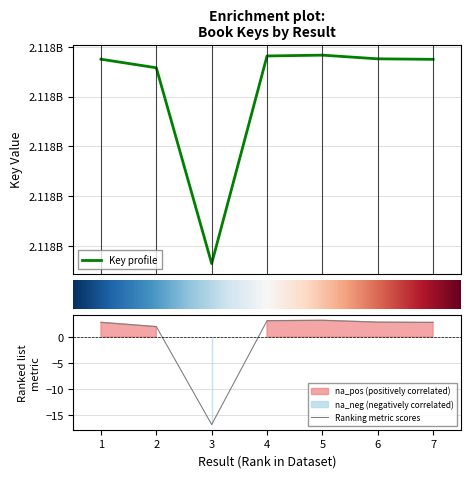

Count the number of values greater than 2117887575.

3